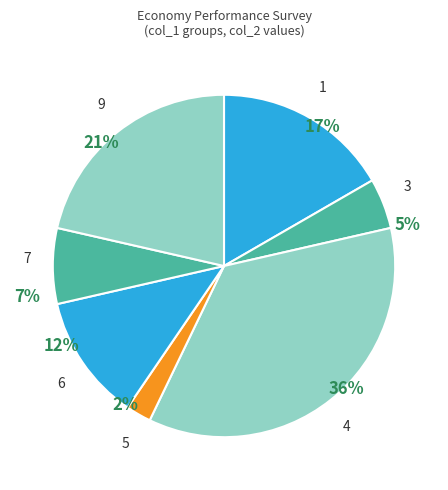

Is it true that 6 is 22% of the pie?

False